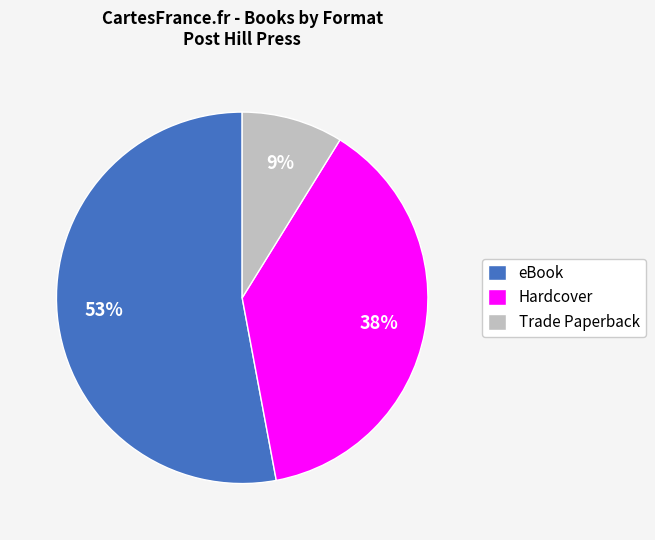

Which category has the biggest portion of the pie?

eBook